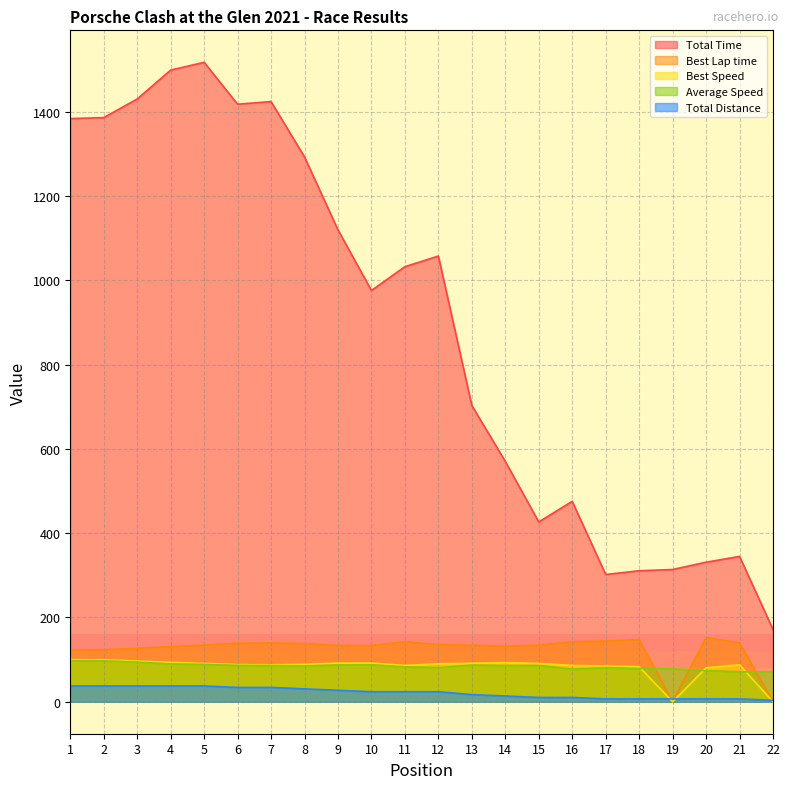

Does the chart have visible grid lines?

Yes